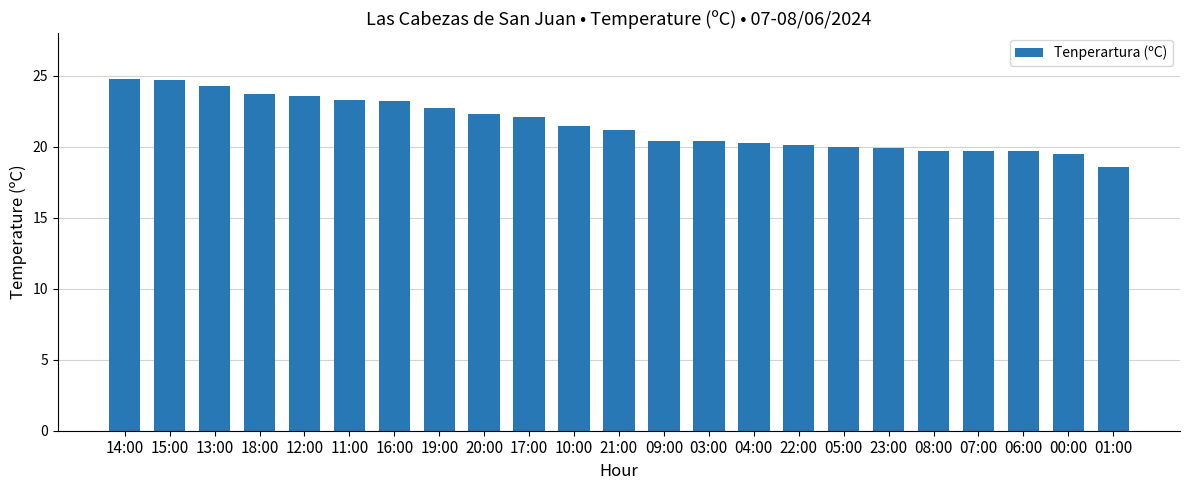

What is the greatest value displayed?

24.8